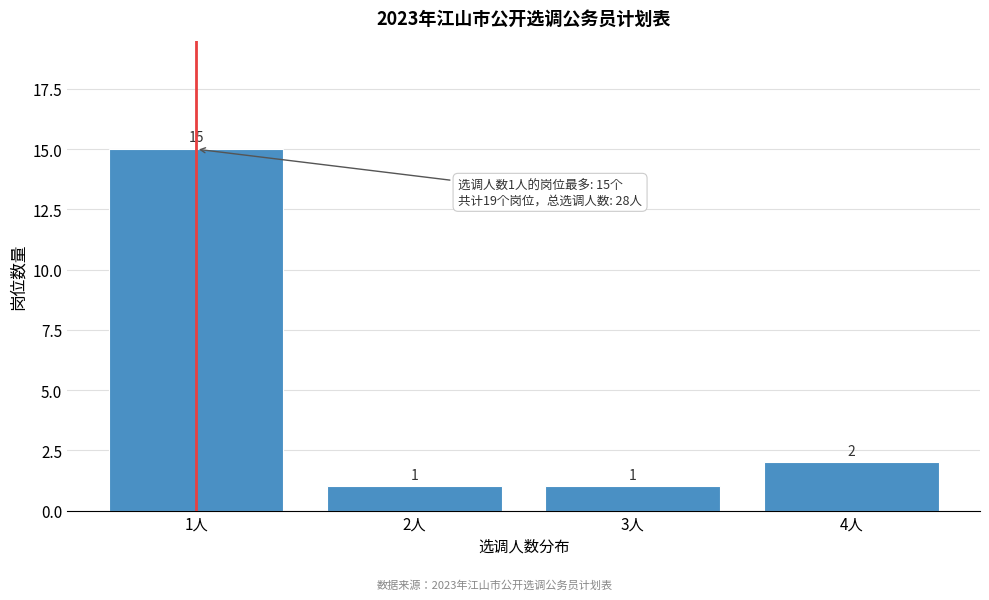

Reading left to right, transcribe all the data shown in this chart.

15	1	1	2